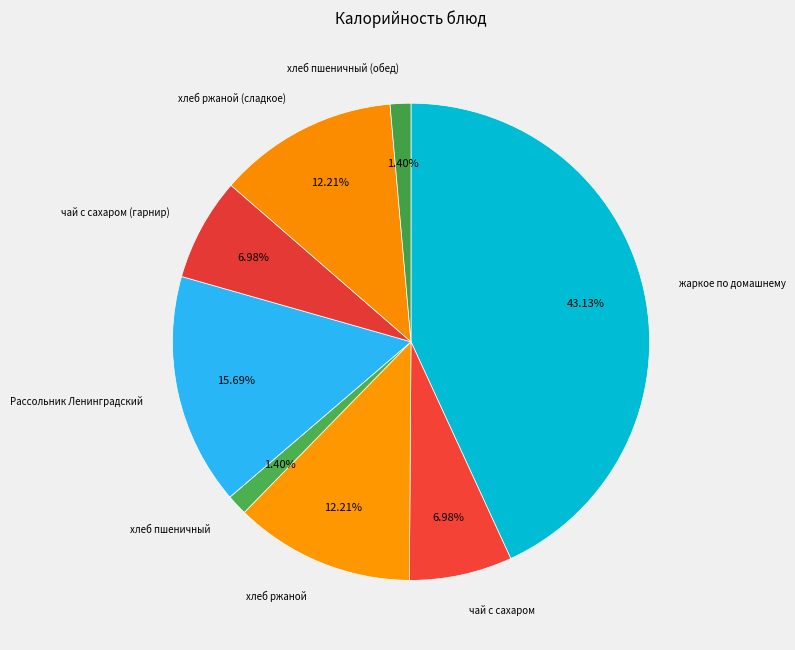

How many segments does this pie chart have?

8